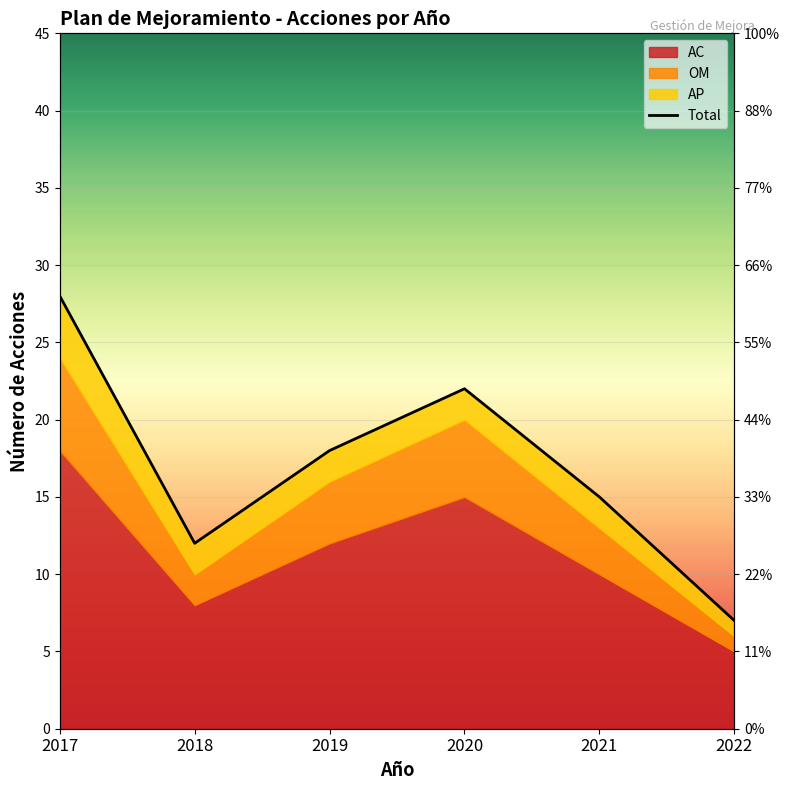

Reading left to right, extract all data points from this chart.

28	12	18	22	15	7